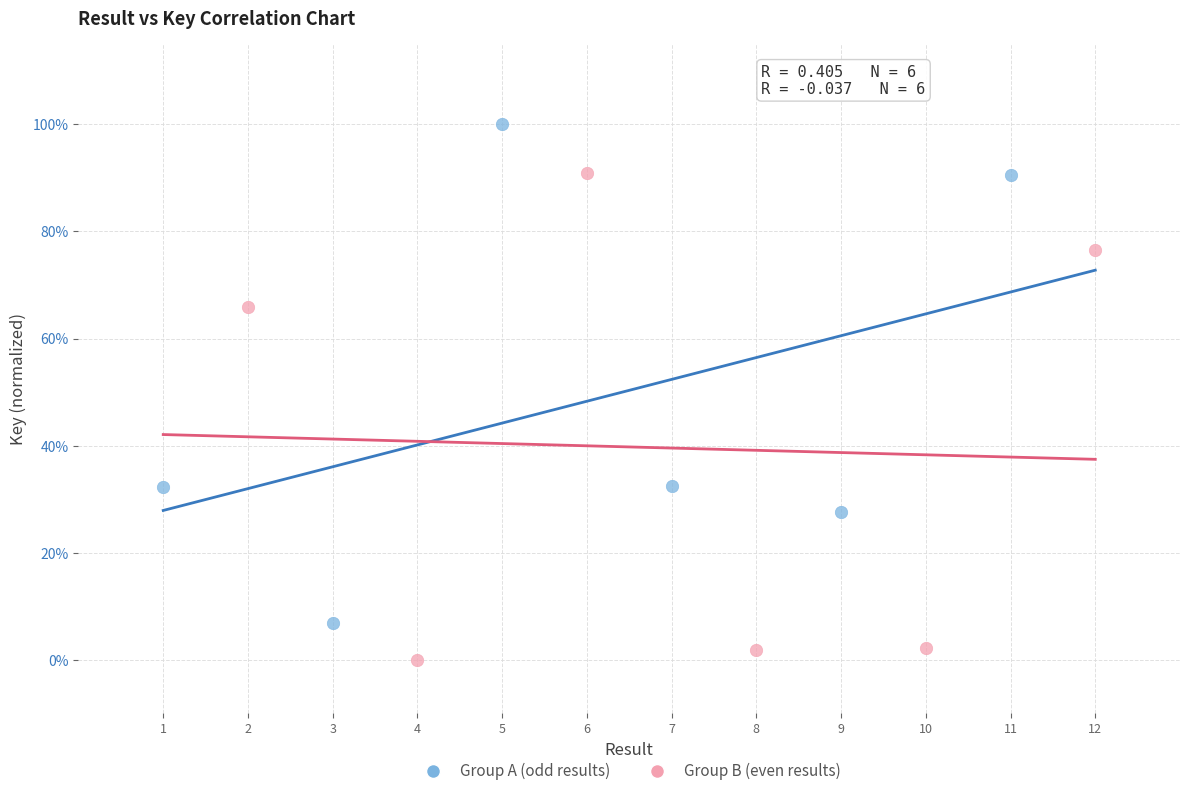

Which series has the largest Y range (max minus min)?

Group A (odd results)